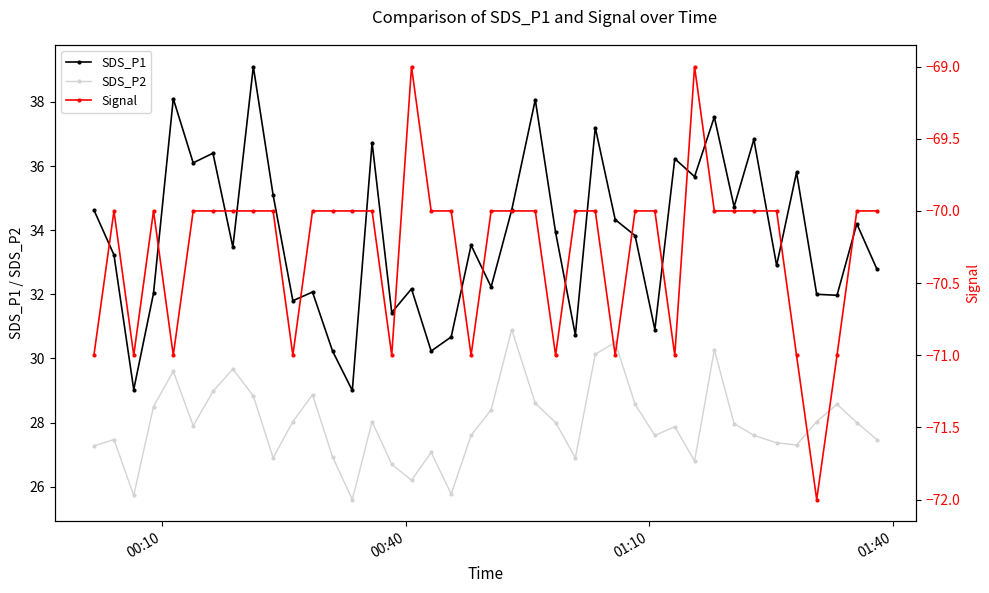

What is the value of the SDS_P1 point at the 27th from the left?

34.3